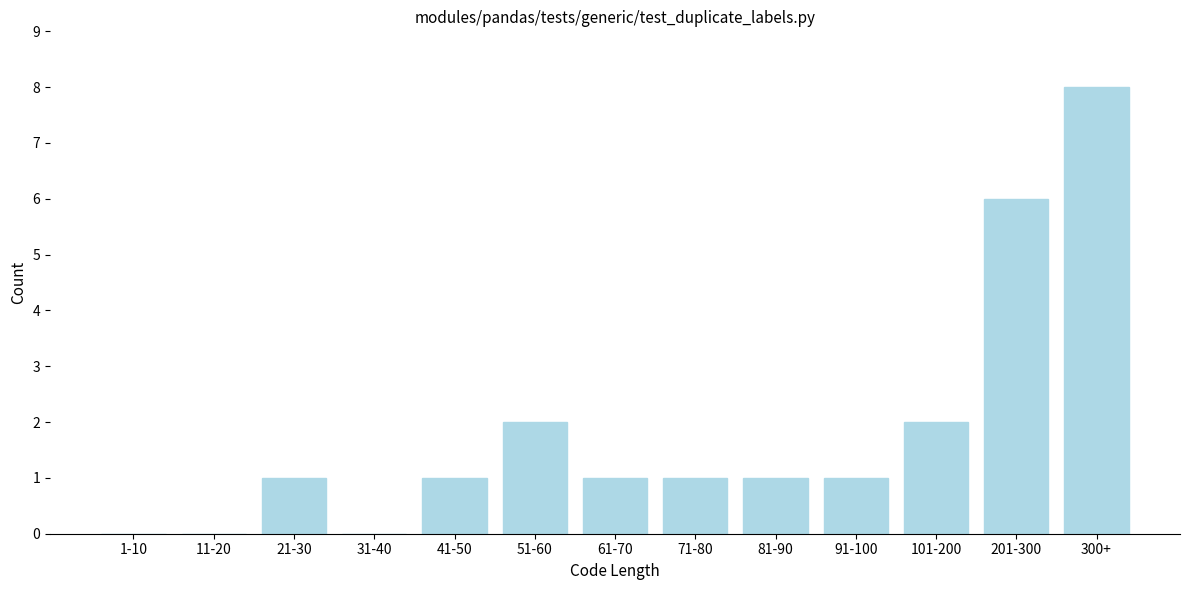

Reading left to right, list all the values displayed in this chart.

1-10=0	11-20=0	21-30=1	31-40=0	41-50=1	51-60=2	61-70=1	71-80=1	81-90=1	91-100=1	101-200=2	201-300=6	300+=8